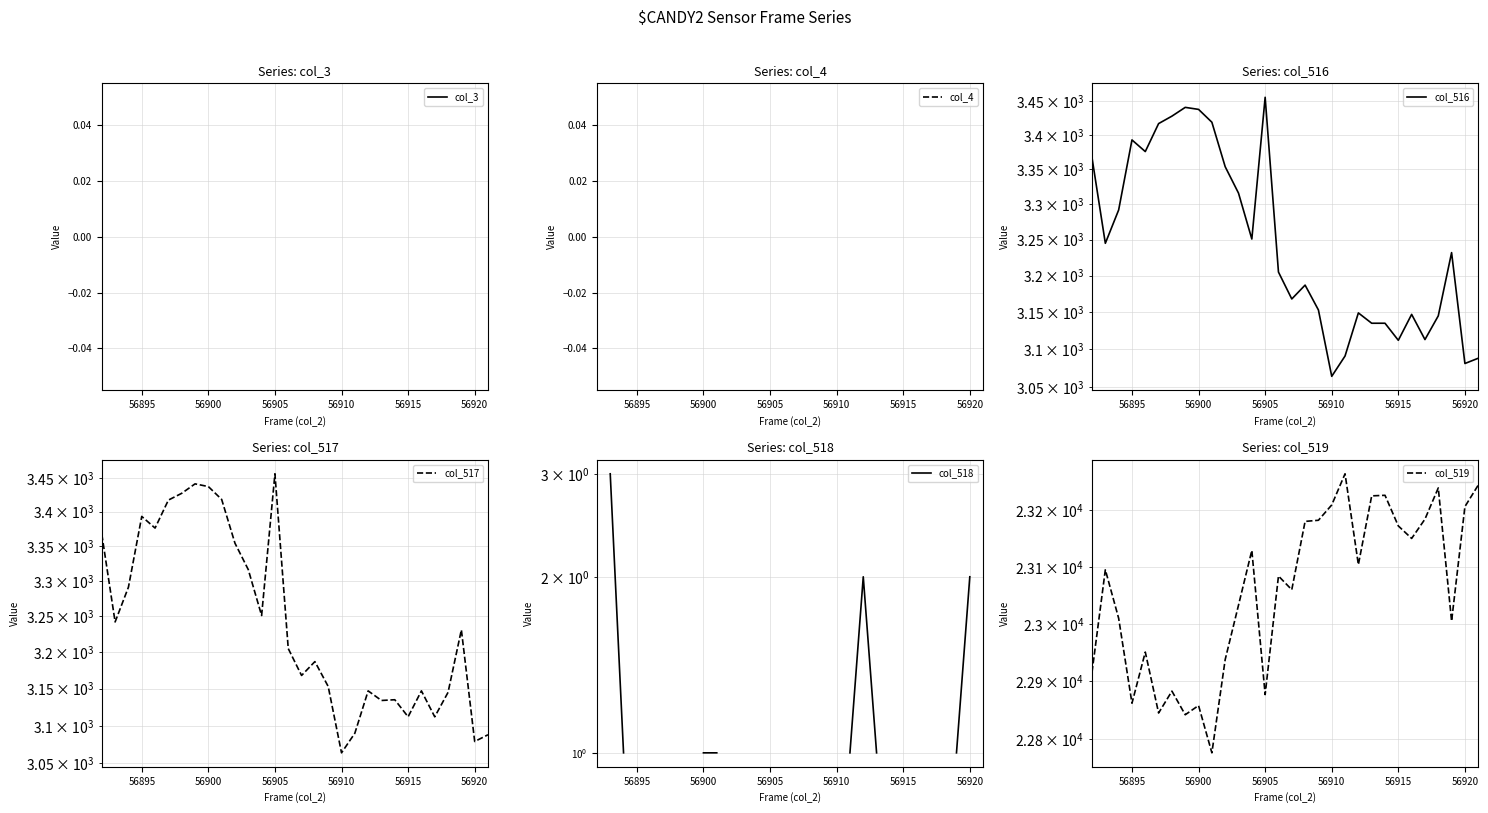

True or false: col_519 has more than 0 points higher than both neighbors.

True